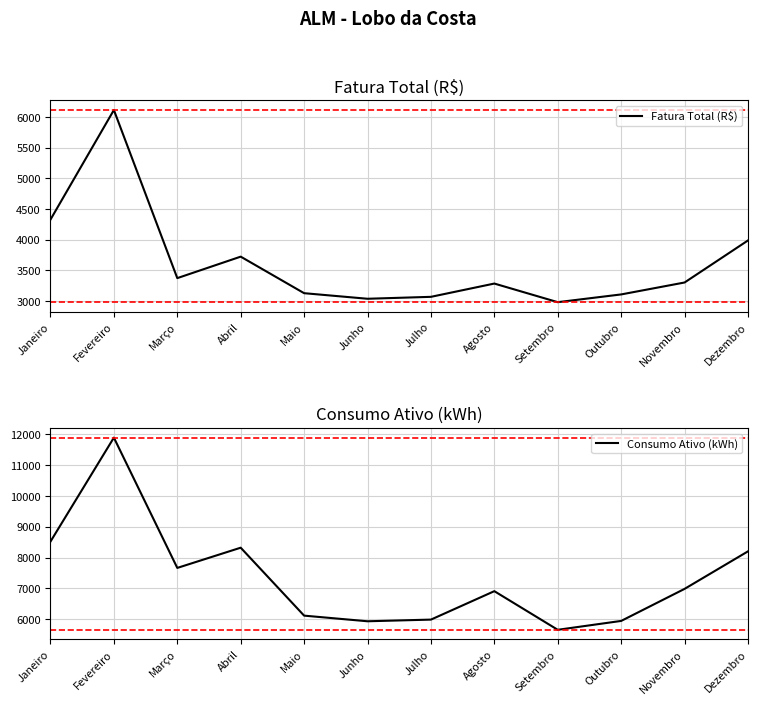

What is the average value of the Fatura Total (R$) series?

3620.1